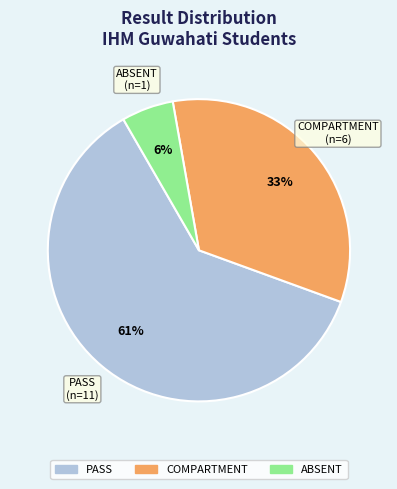

To the nearest percent, what is the average slice percentage?

33%